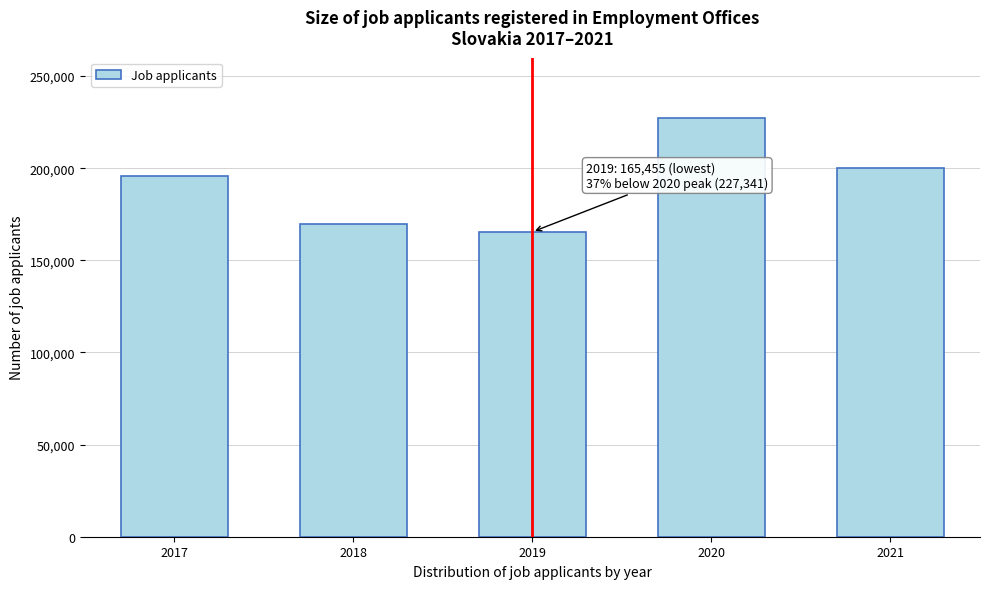

Reading left to right, extract all data points from this chart.

195583	169802	165455	227341	200225